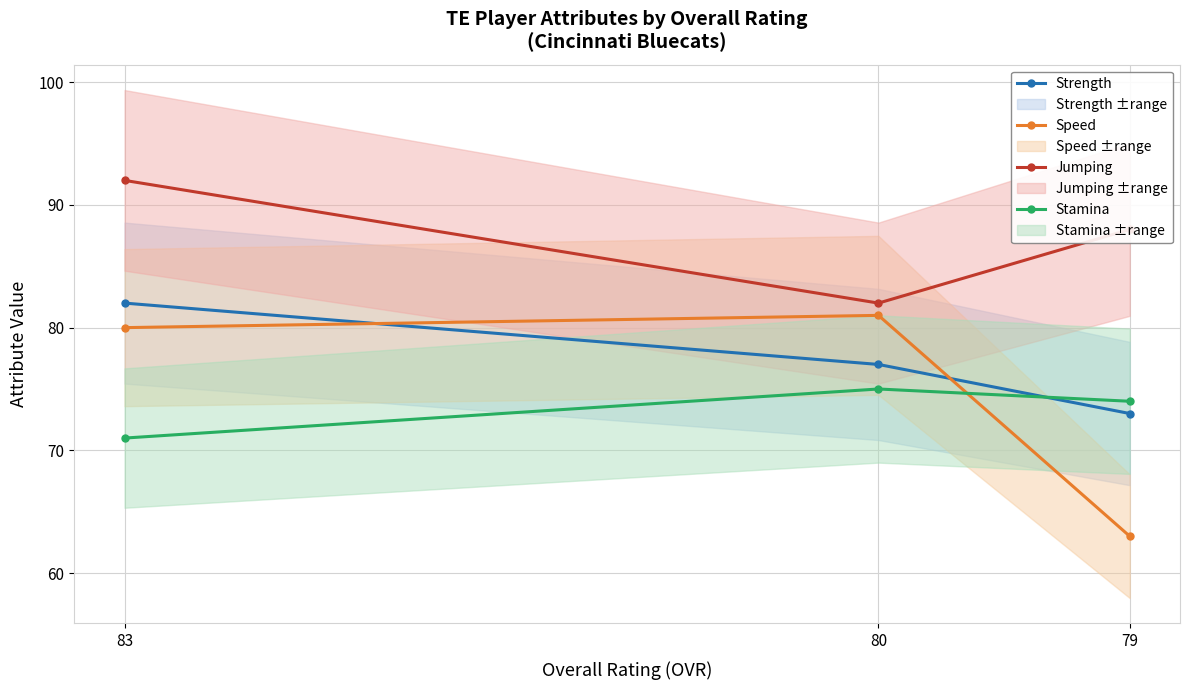

How many Strength values are between 73 and 82?

3